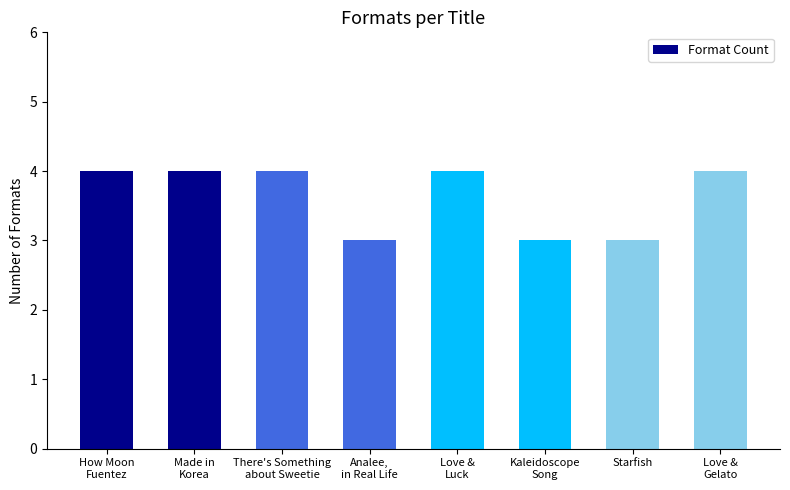

What position from the left is Made in
Korea?

2